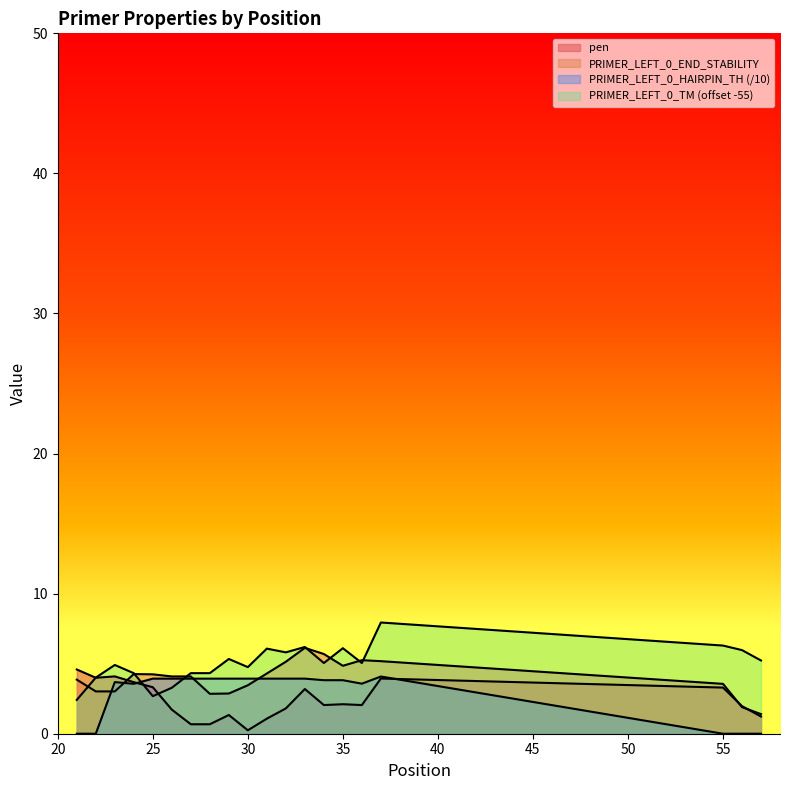

Which series ends up on top after the final intersection of PRIMER_LEFT_0_END_STABILITY and PRIMER_LEFT_0_TM?

PRIMER_LEFT_0_TM